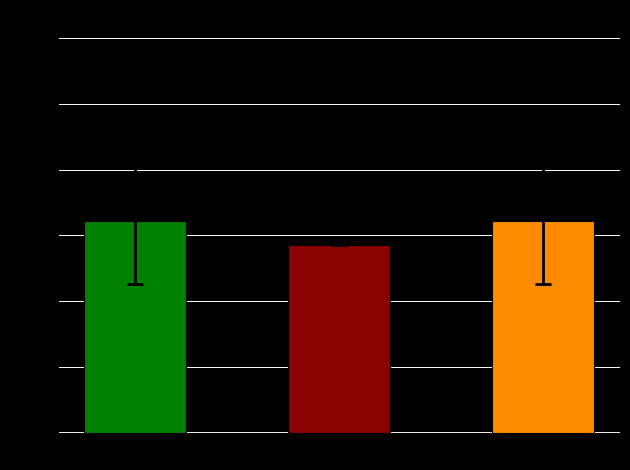

What is the smallest value displayed?

18785.0